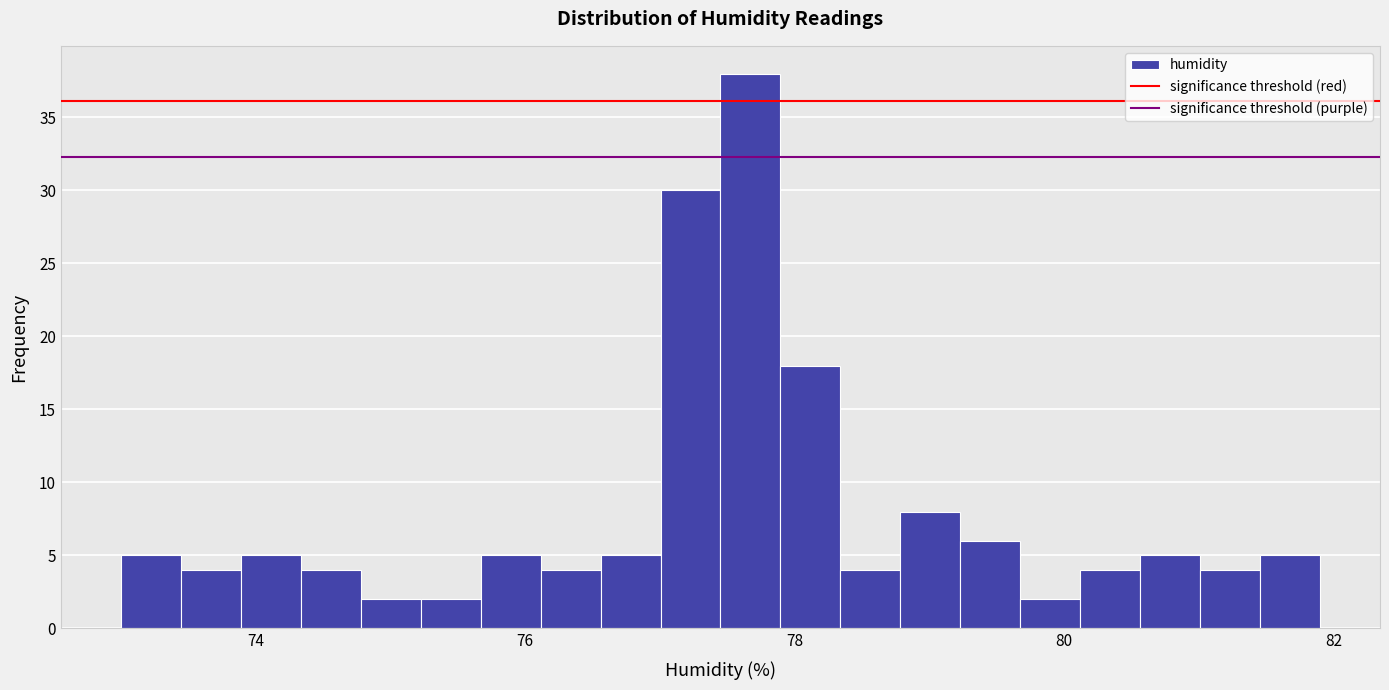

Read against the x-axis, roughly where is the centre of the tallest bar?

77.6